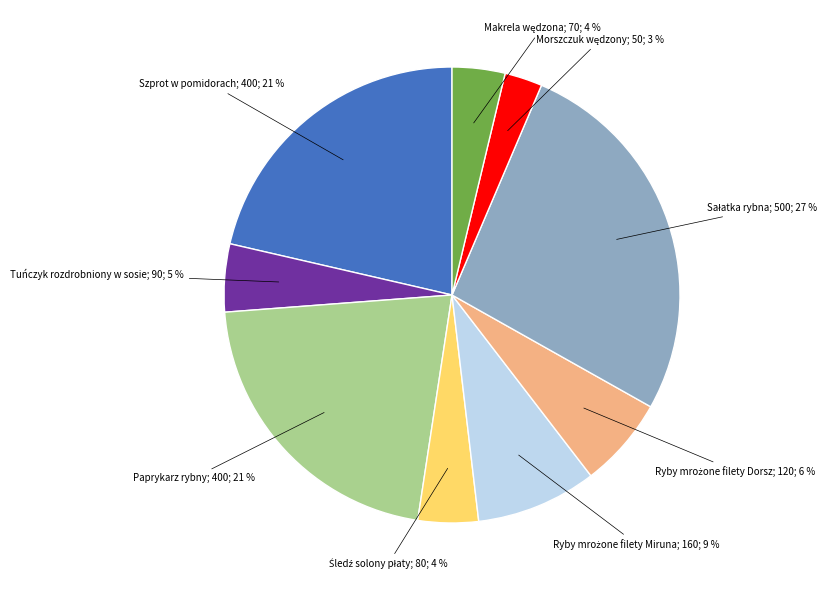

To the nearest percent, what portion does Tuńczyk rozdrobniony w sosie; 90; 5 % represent?

5%